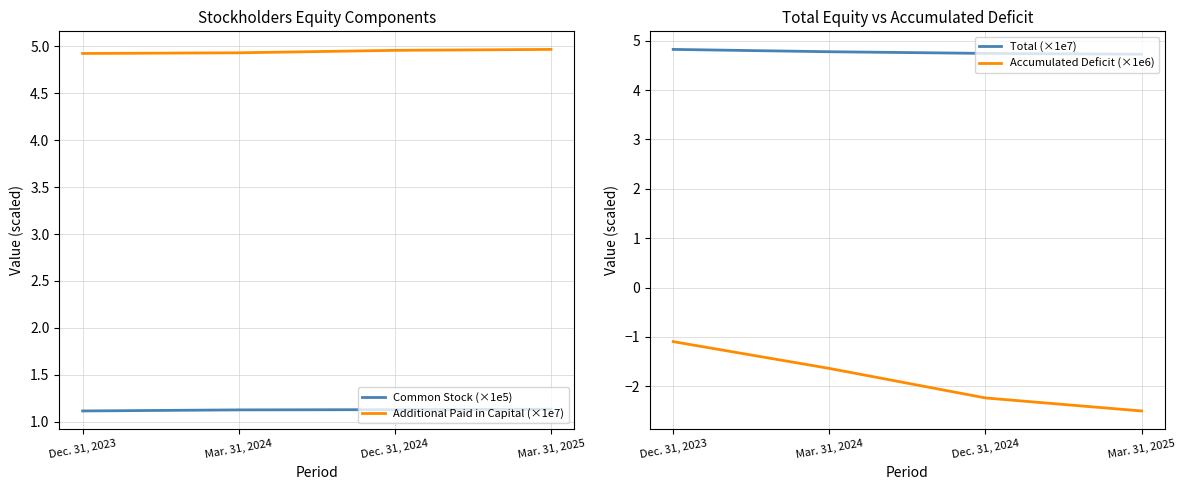

Between Dec. 31, 2024 and Dec. 31, 2023, which is larger?

Dec. 31, 2024